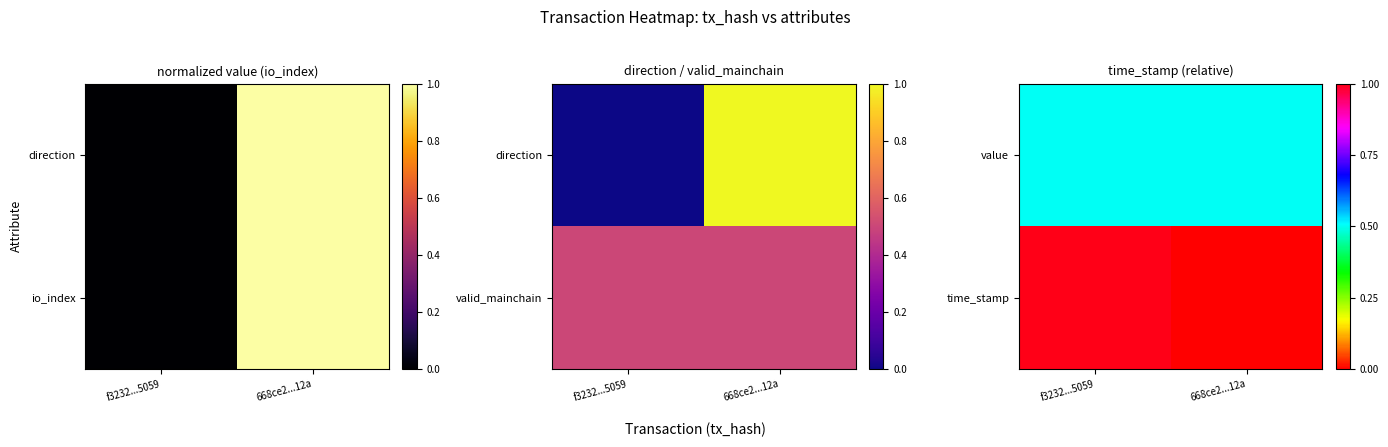

What is the maximum value for value?

0.5